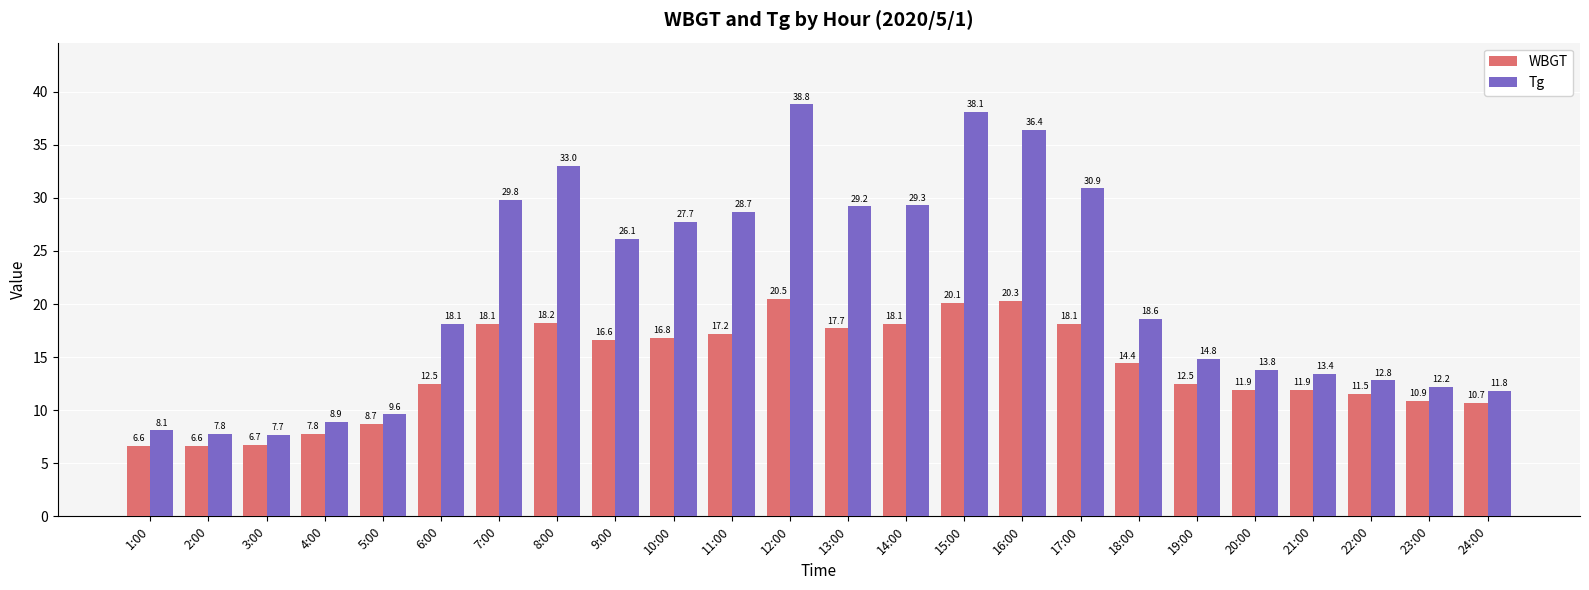

What is the label of the 6th bar from the right?

19:00